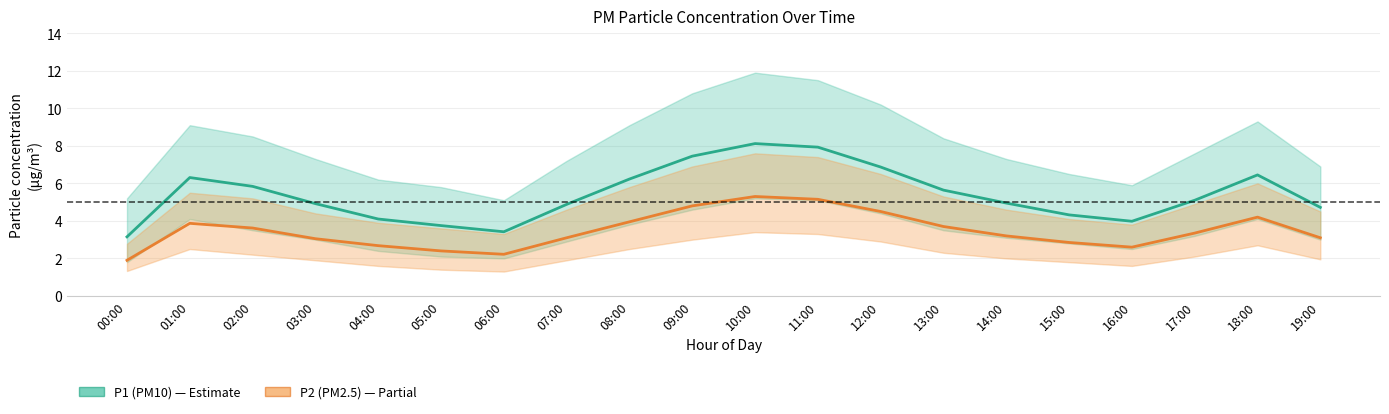

What is the maximum value shown in the chart?

8.1